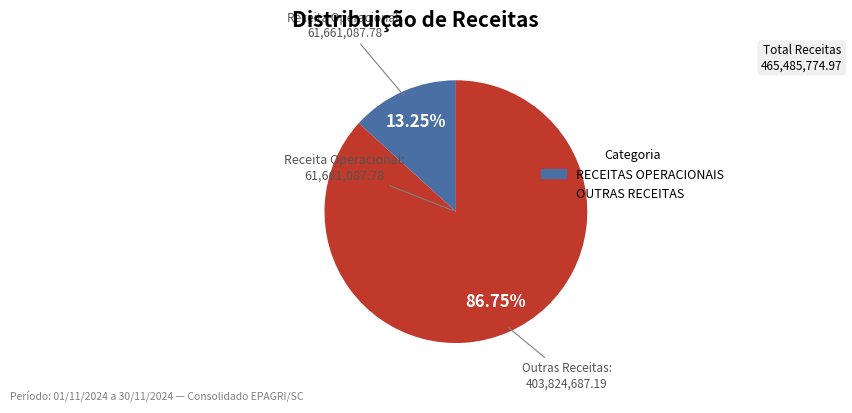

Is there a majority slice in this chart?

Yes